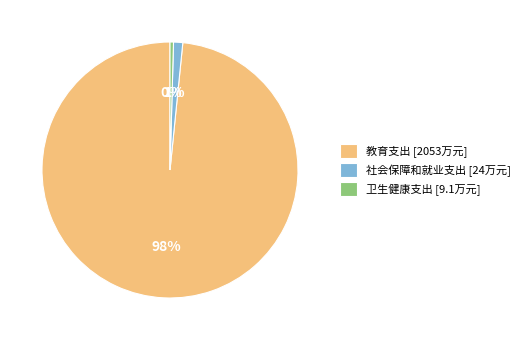

Which category accounts for the majority?

教育支出